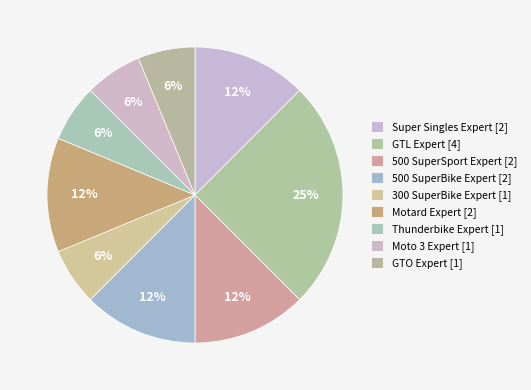

Count the number of slices in the pie.

9